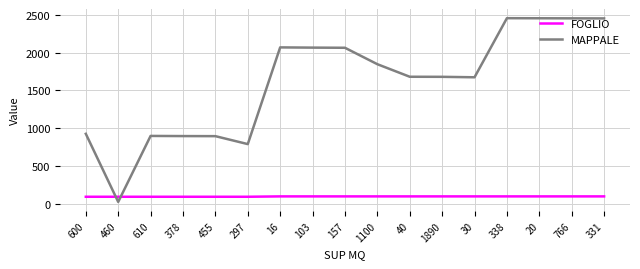

Which series changed the most between 600 and 331?

MAPPALE